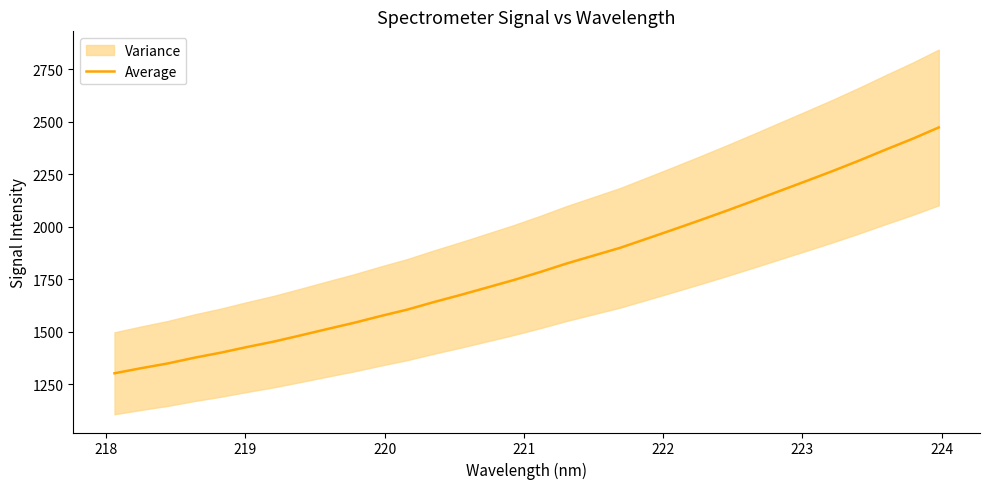

What is the maximum value for Average?

2473.0